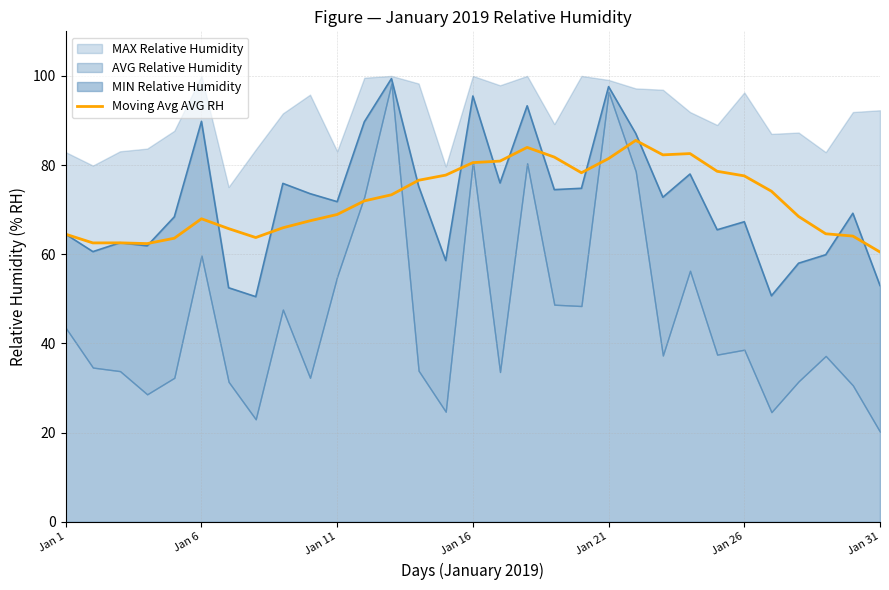

How many lines are shown in the chart?

1